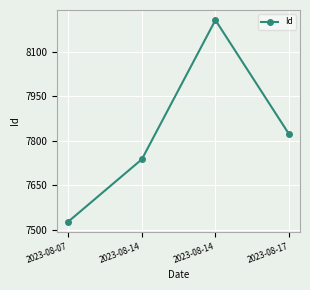

How many values are below 7823?

2